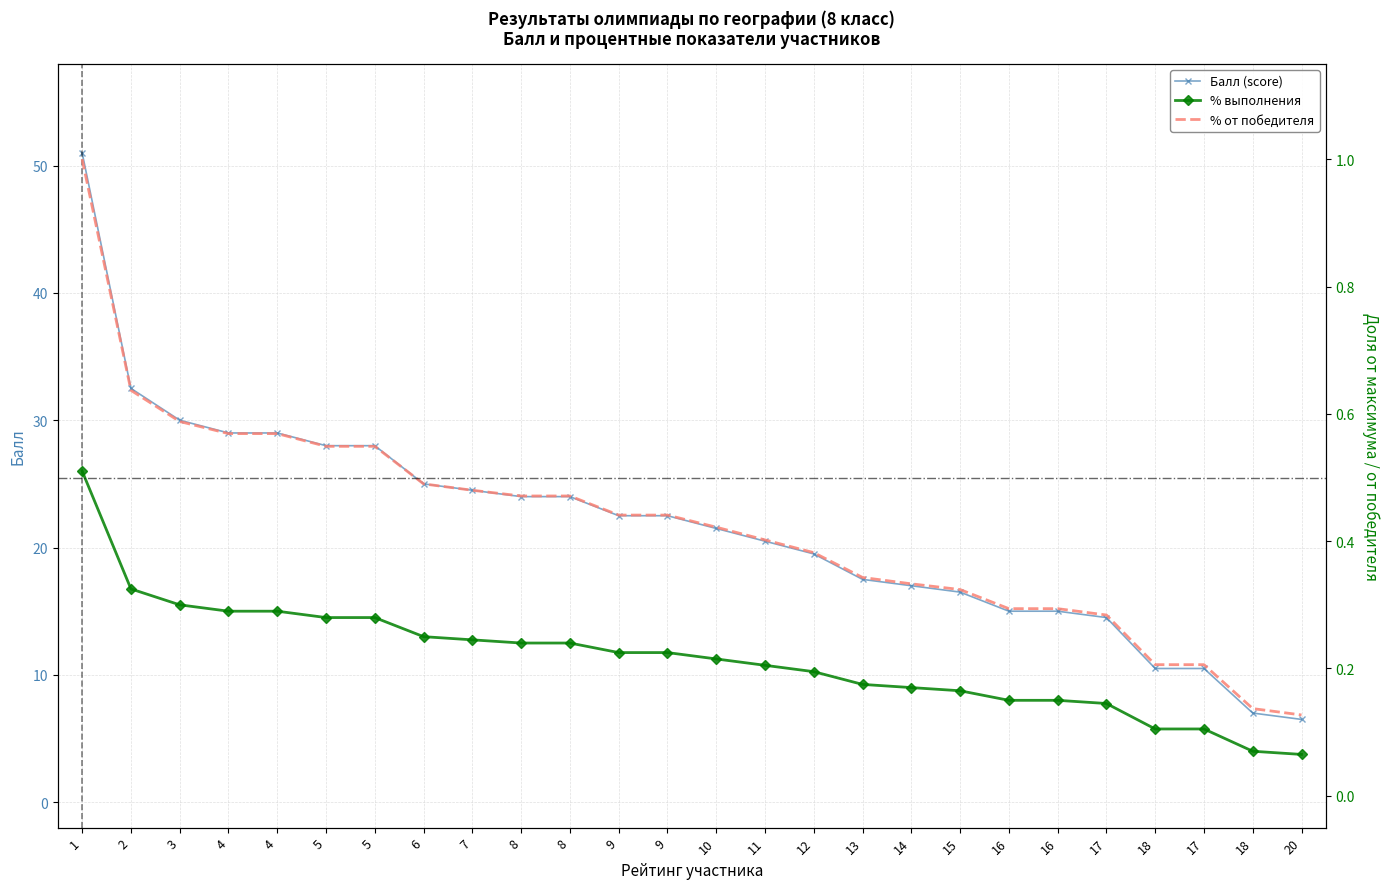

The % от победителя series shows 0.2 at 20. True or false?

False